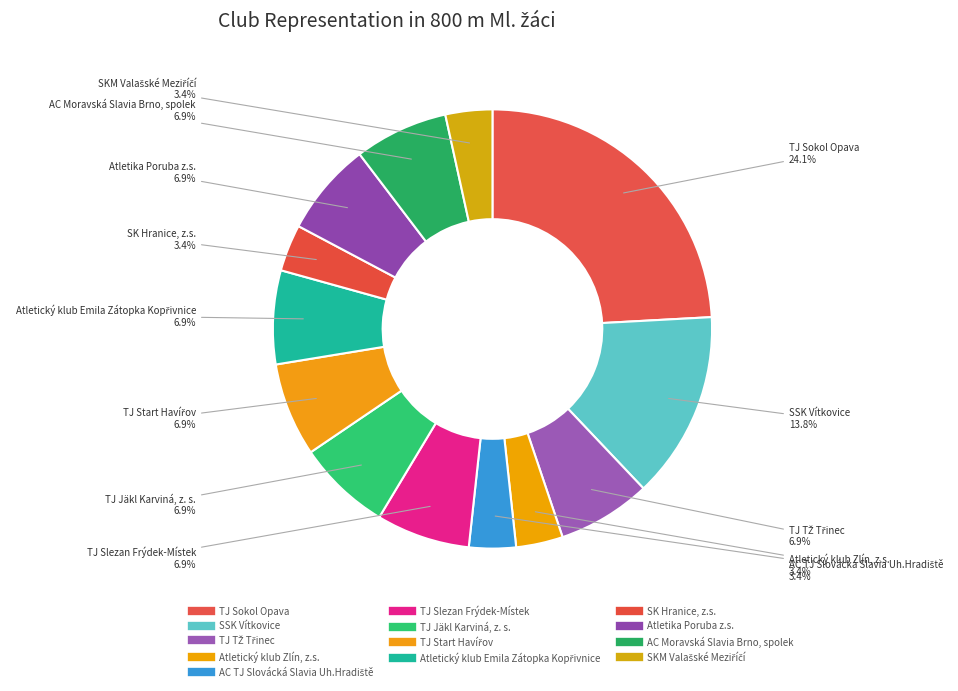

How many slices are in this pie chart?

13